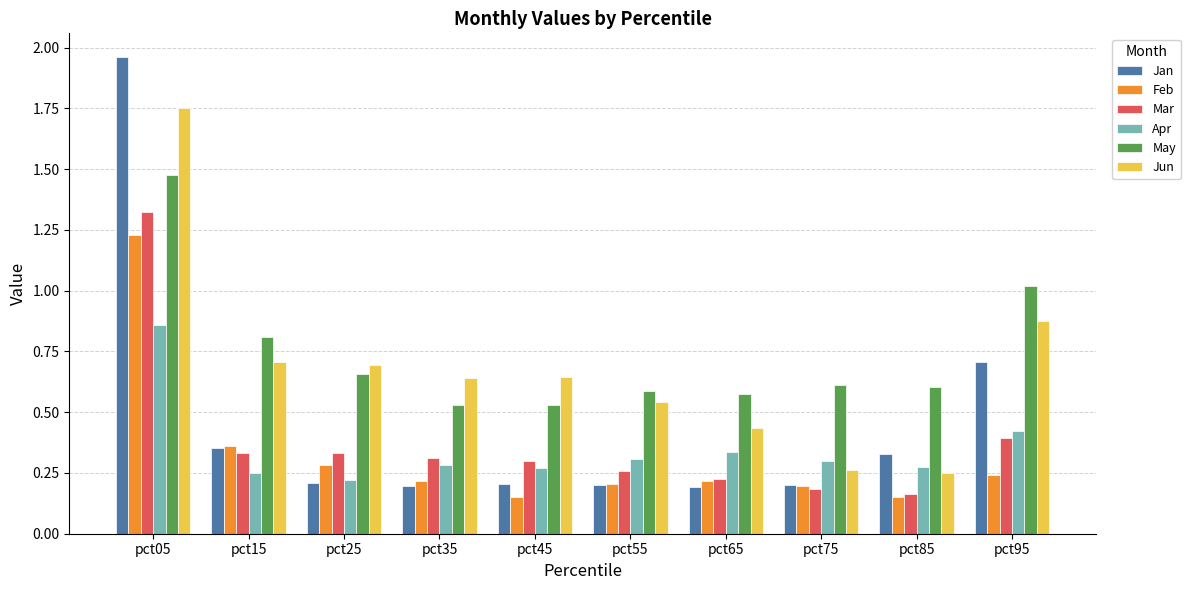

Are the bars horizontal?

No